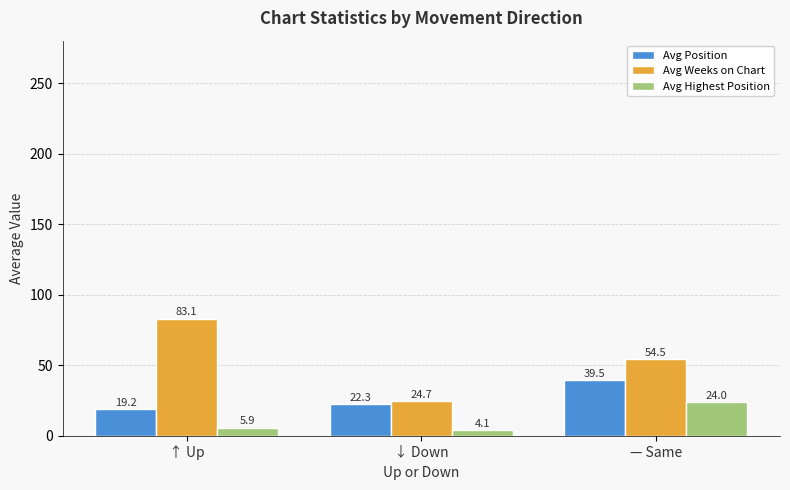

True or false: Avg Highest Position has a value of 5.9 at ↑ Up.

True